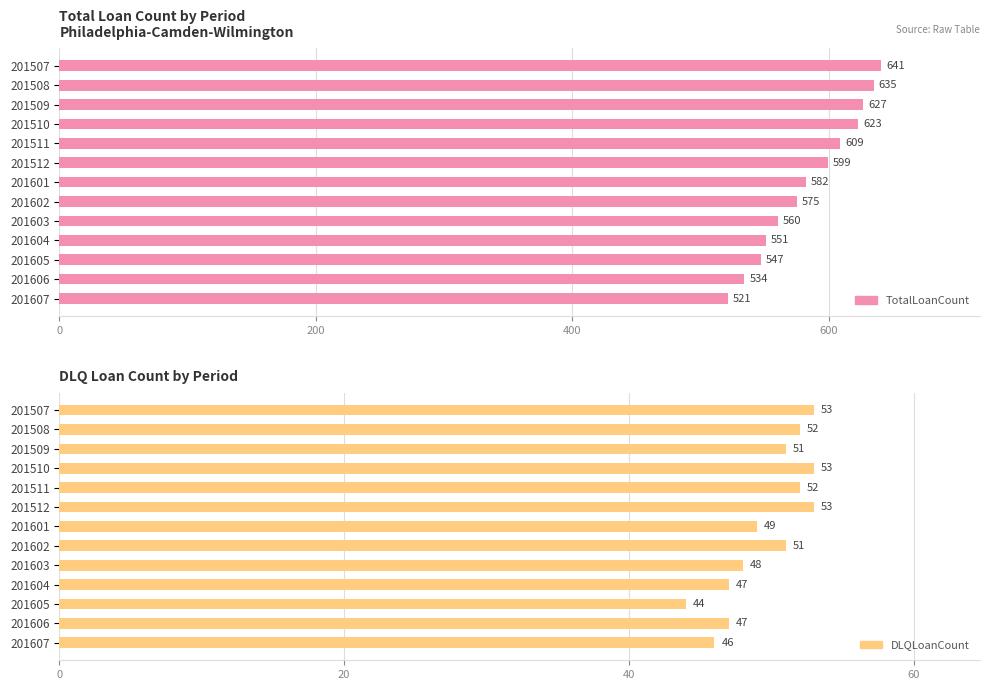

True or false: DLQLoanCount has a value of 46 at 201607.

True